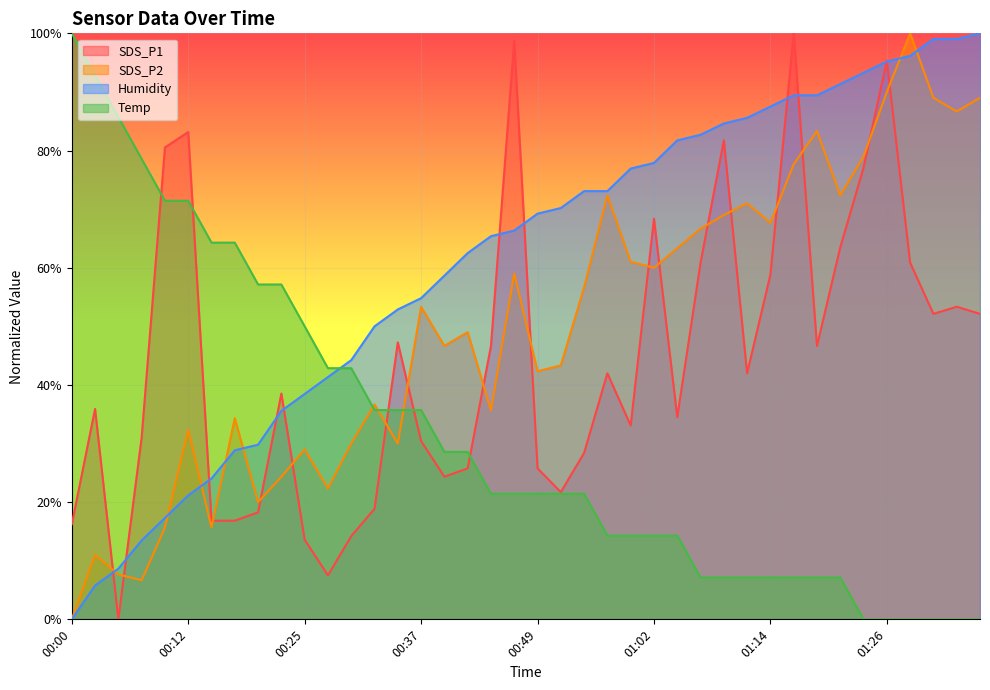

Which series ends up on top after the final intersection of SDS_P2 and SDS_P1?

SDS_P2